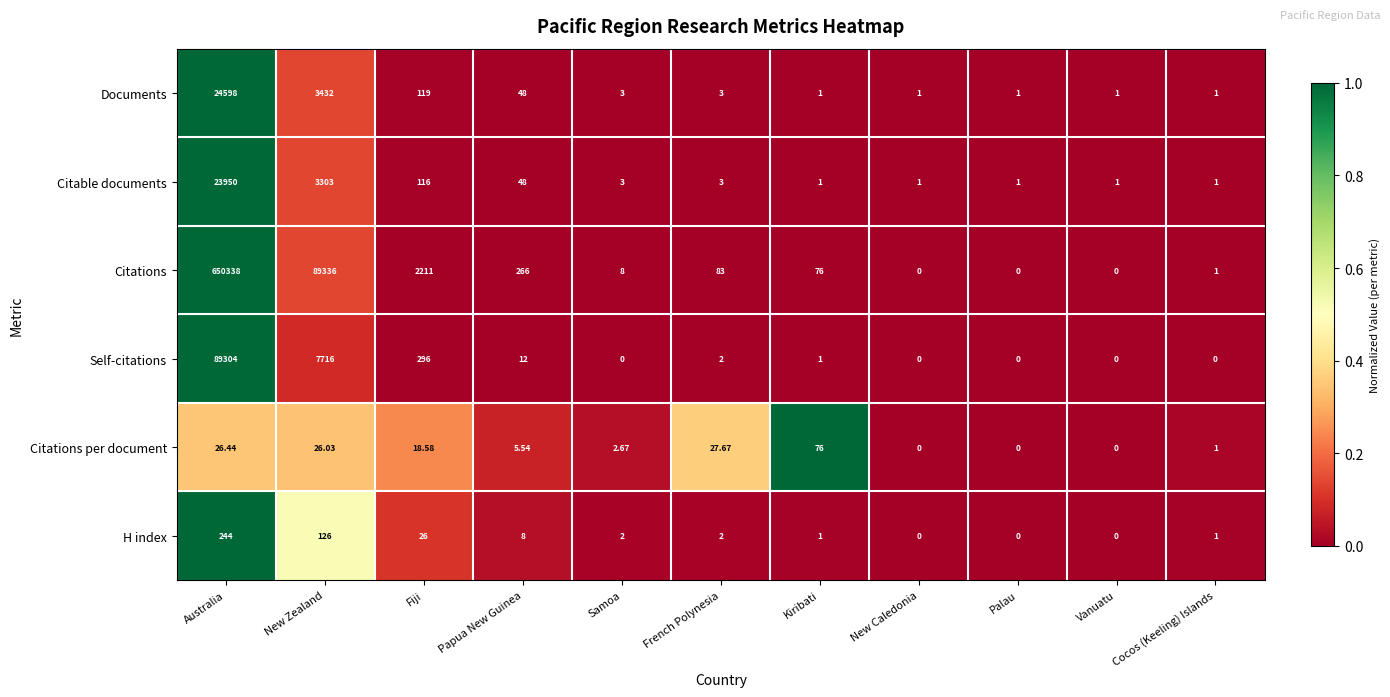

Which series has the largest range (max minus min)?

Citations